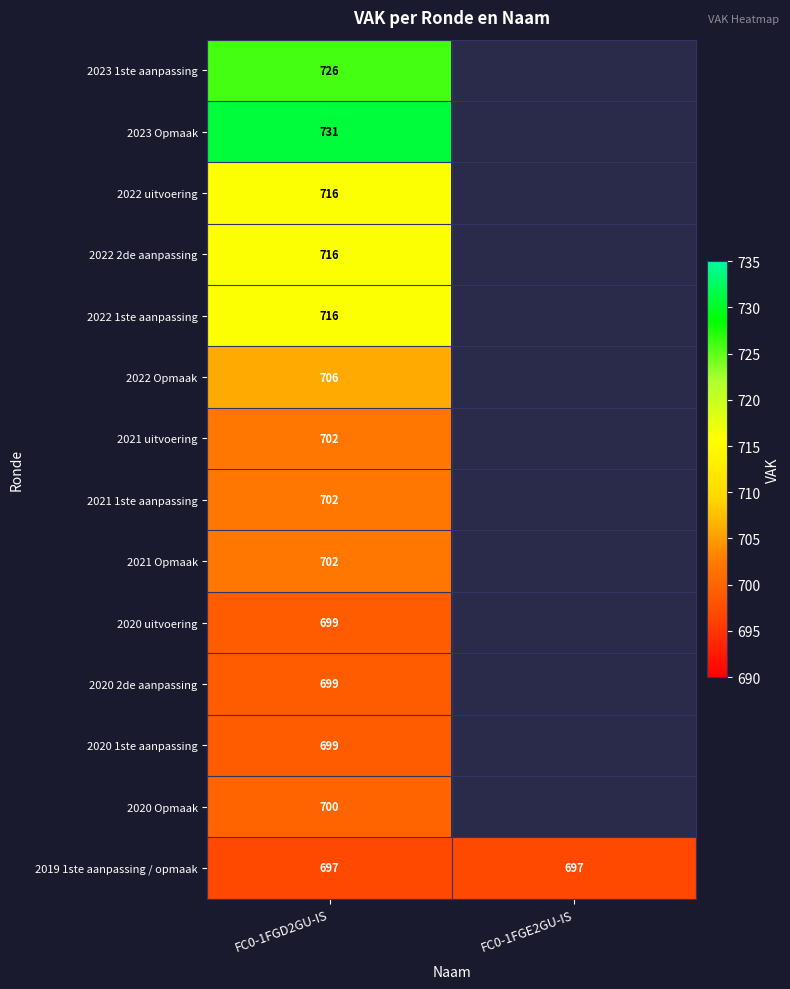

What is the smallest value displayed?

697.0